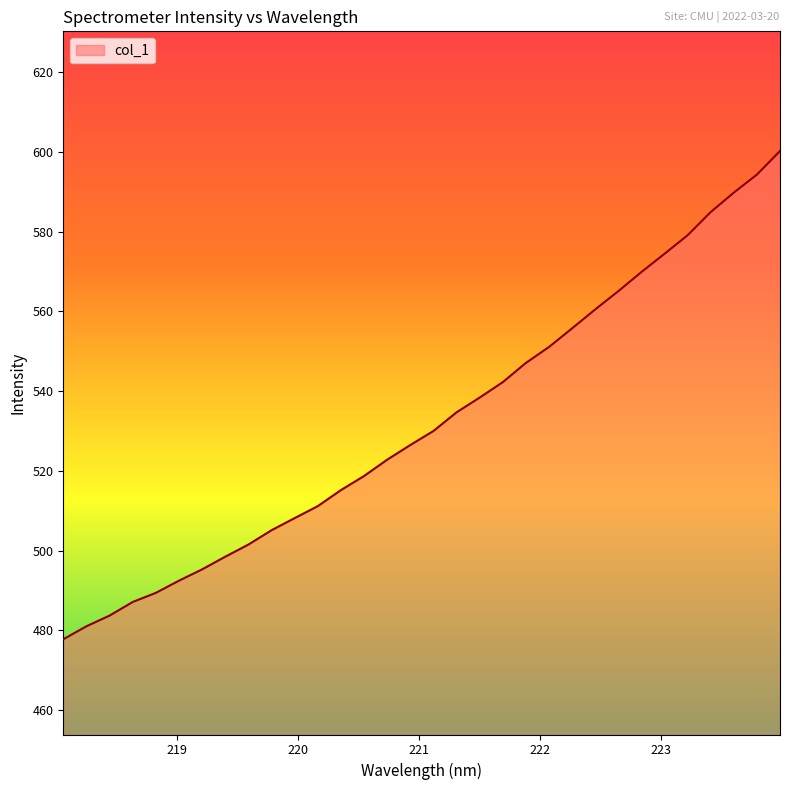

What is the greatest value displayed?

600.2